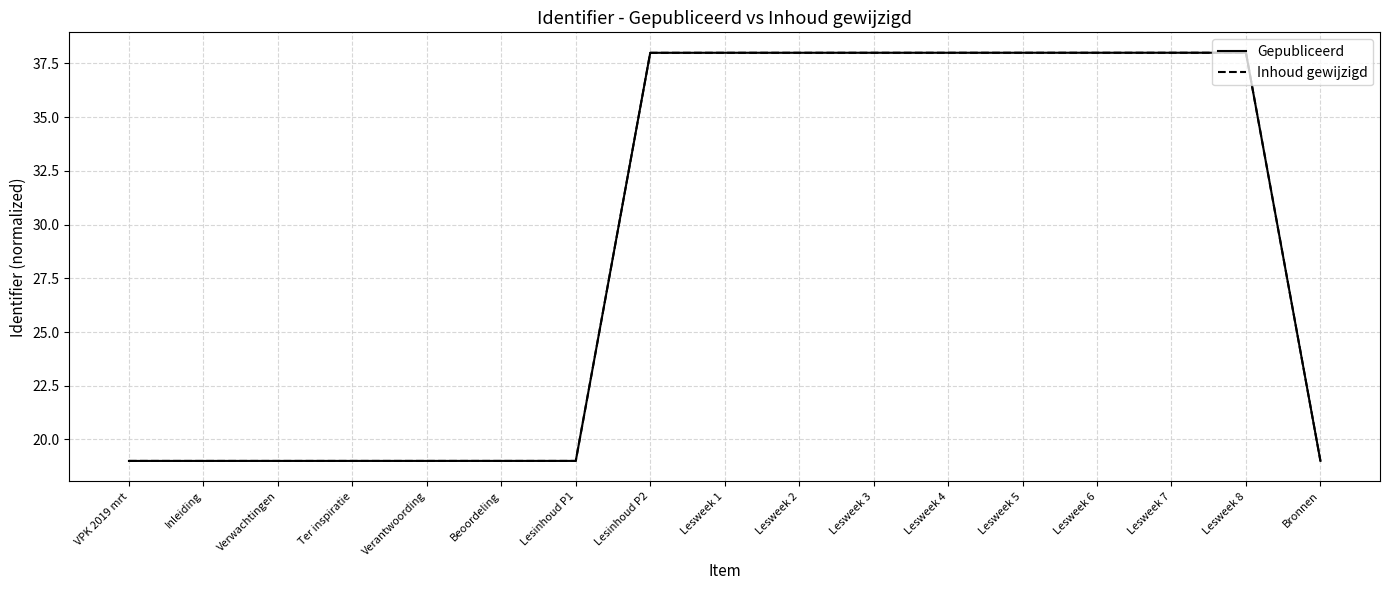

What position from the left is Lesweek 7?

15